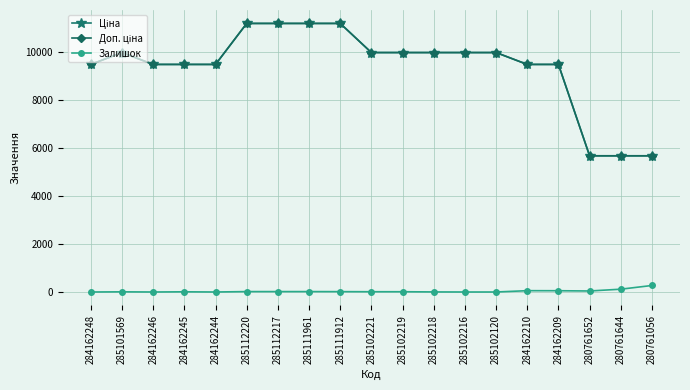

Reading left to right, transcribe all the data shown in this chart.

Ціна: 9480.1	9975.0	9480.1	9480.1	9480.1	11188.2	11188.2	11188.2	11188.2	9975.0	9975.0	9975.0	9975.0	9975.0	9480.1	9480.1	5673.8	5673.8	5673.8
Доп. ціна: 9480.1	9975.0	9480.1	9480.1	9480.1	11188.2	11188.2	11188.2	11188.2	9975.0	9975.0	9975.0	9975.0	9975.0	9480.1	9480.1	5673.8	5673.8	5673.8
Залишок: 0.0	7.0	0.0	8.0	0.0	17.0	17.0	17.0	15.0	11.0	11.0	3.0	0.0	0.0	55.0	53.0	42.0	117.0	271.0